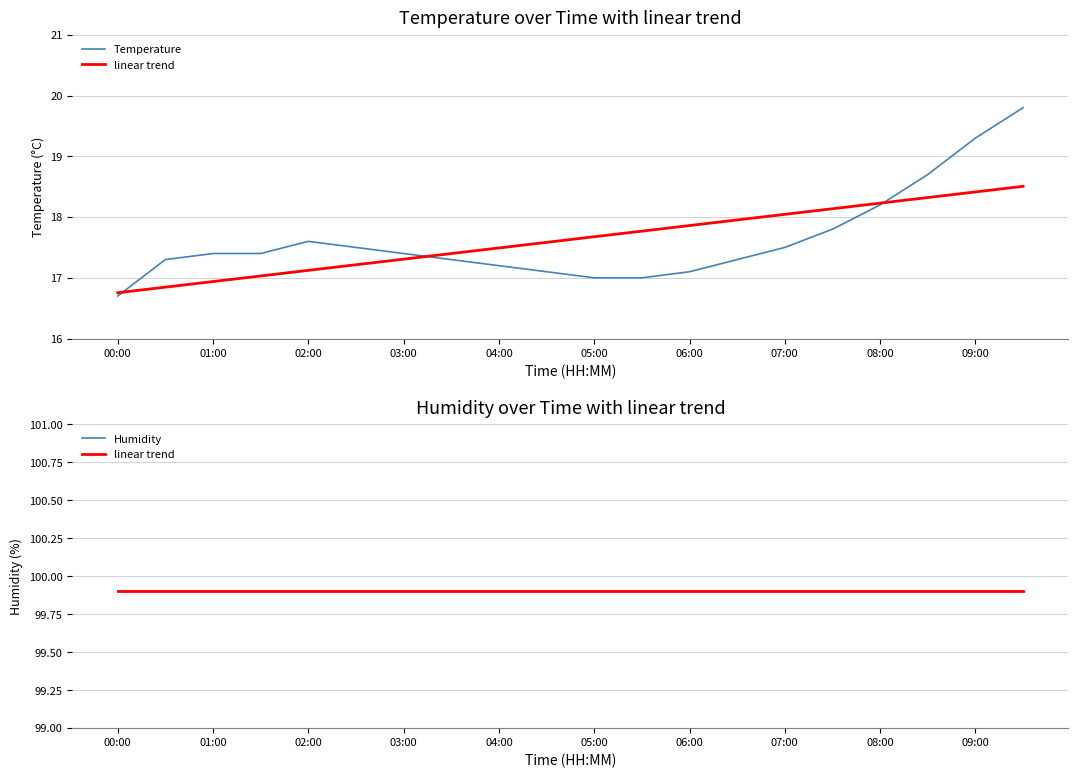

True or false: Humidity has a value of 160.5 at 09:00.

False